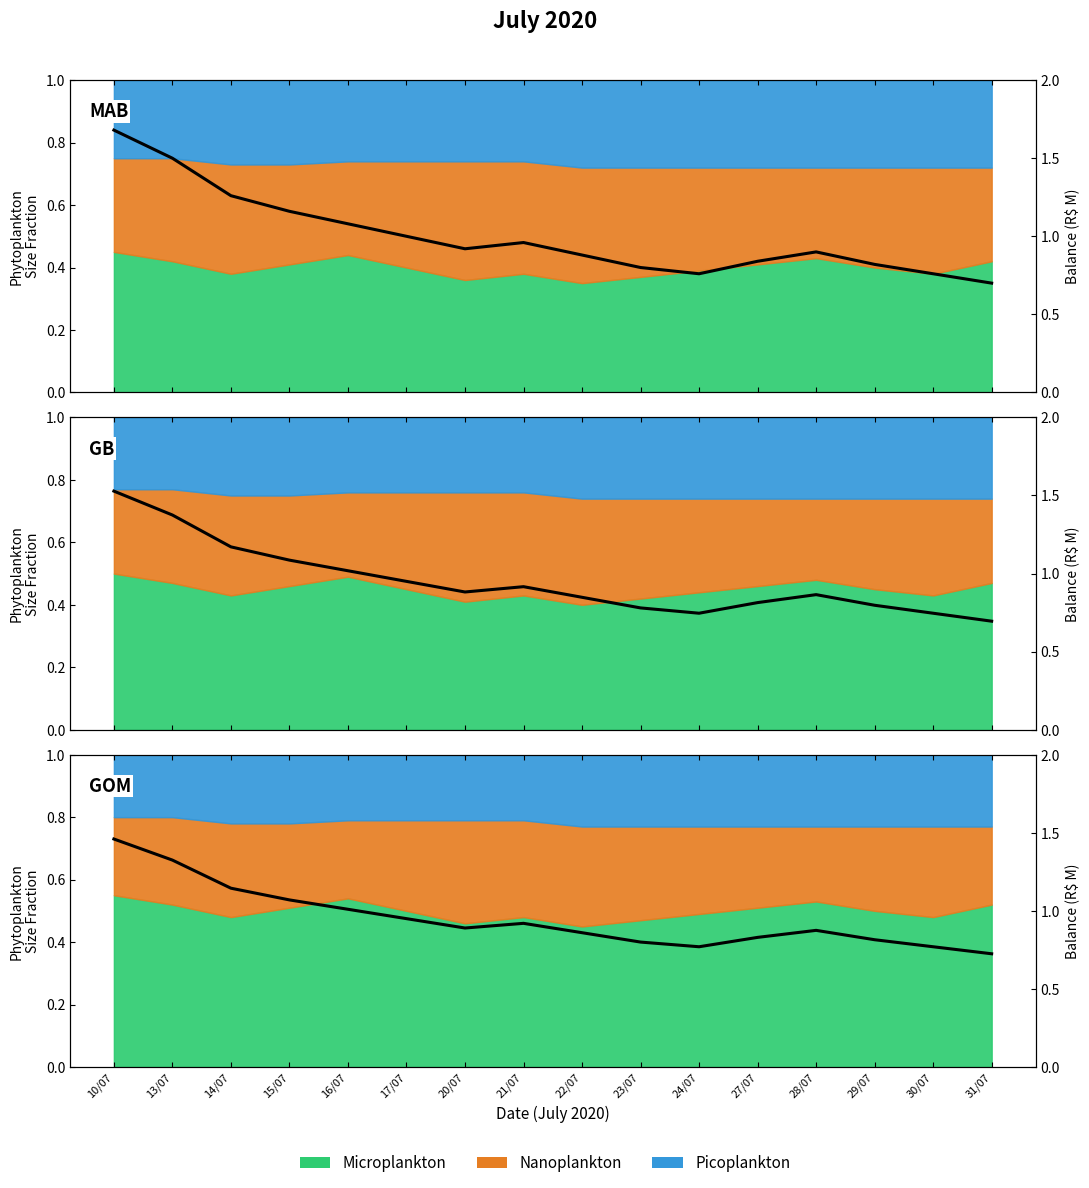

In GB Balance, how many points are higher than both neighbors (excluding endpoints)?

2